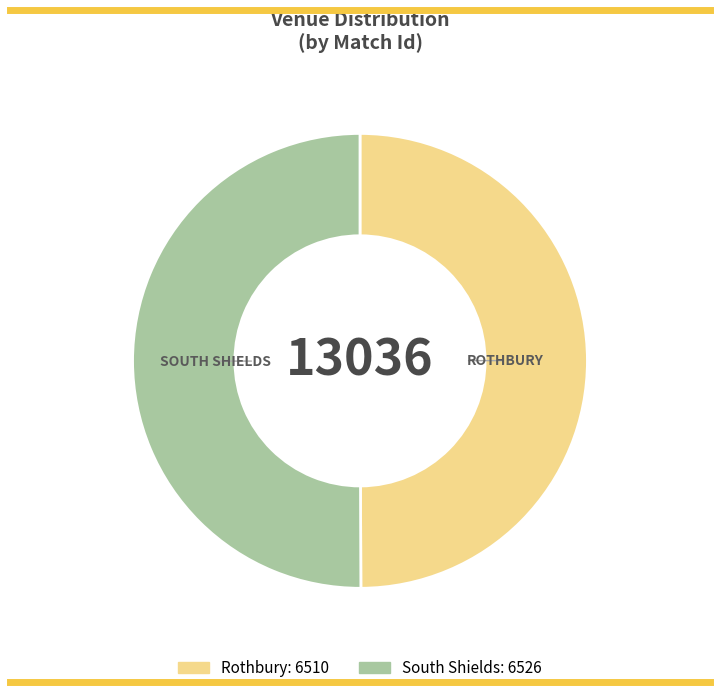

Is it true that Rothbury is 50% of the pie?

True